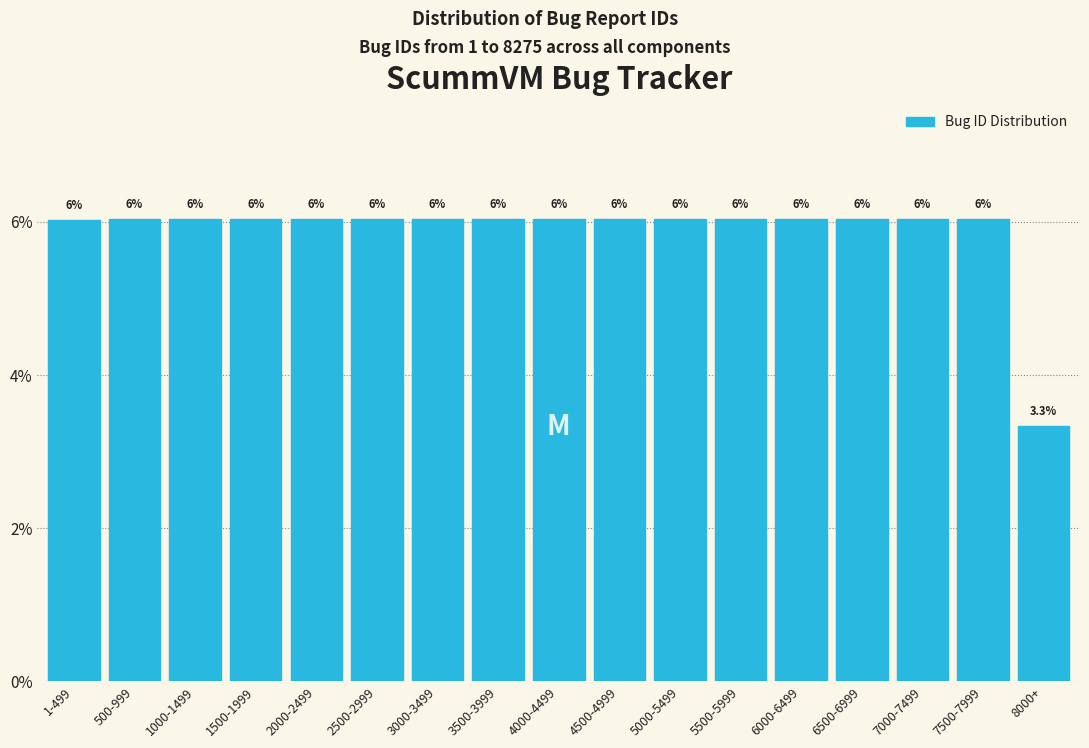

Reading right to left, list all the values displayed in this chart.

3.3	6.0	6.0	6.0	6.0	6.0	6.0	6.0	6.0	6.0	6.0	6.0	6.0	6.0	6.0	6.0	6.0